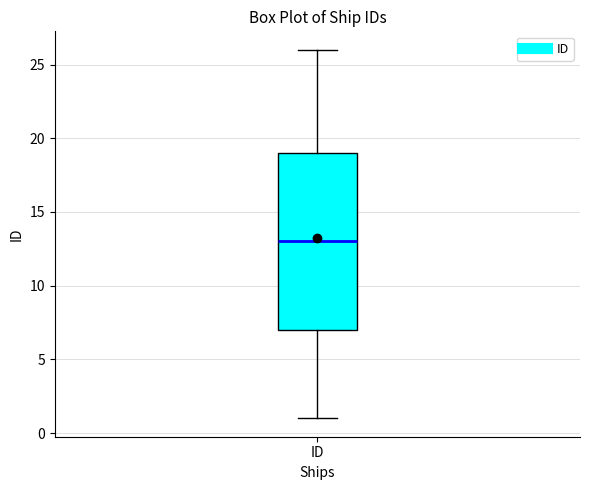

Where is the upper edge of the box for ID on the y-axis? The values are not printed on the chart, so give them approximately, as read against the axis.

19